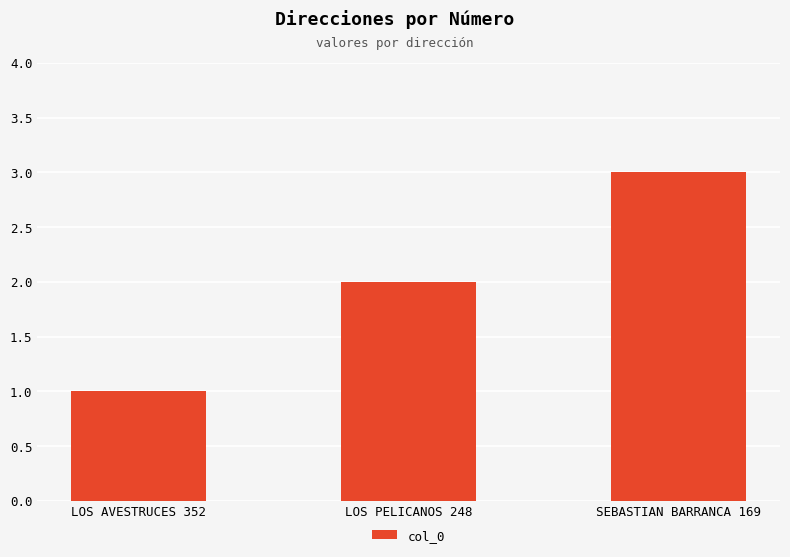

Rank the categories by value from highest to lowest.

SEBASTIAN BARRANCA 169, LOS PELICANOS 248, LOS AVESTRUCES 352